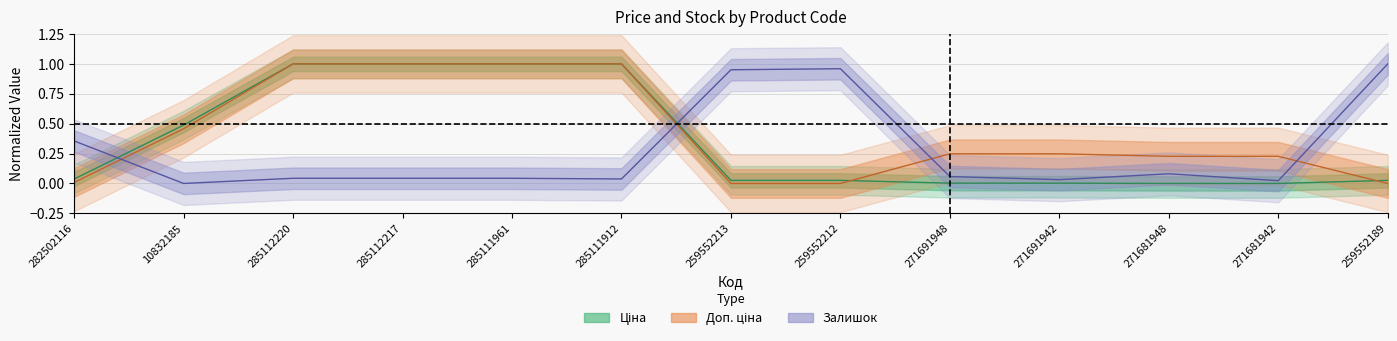

After their last crossing, which series has the higher values: Залишок or Ціна?

Залишок